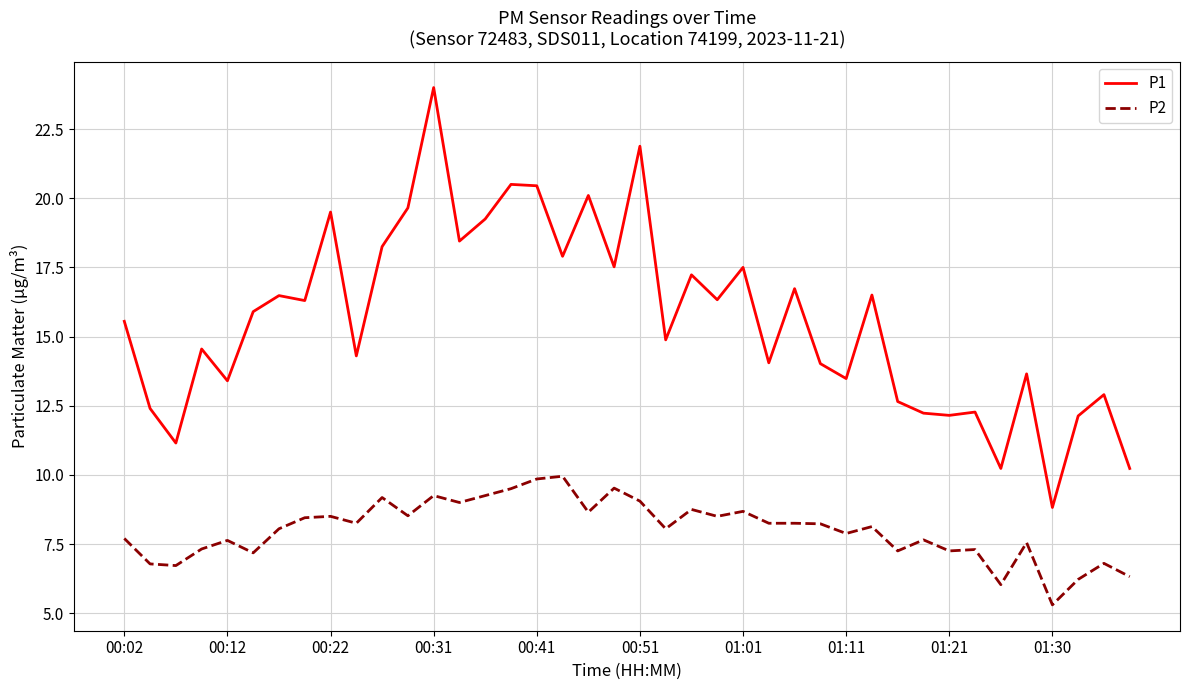

What is the highest value of the P1 series?

24.0